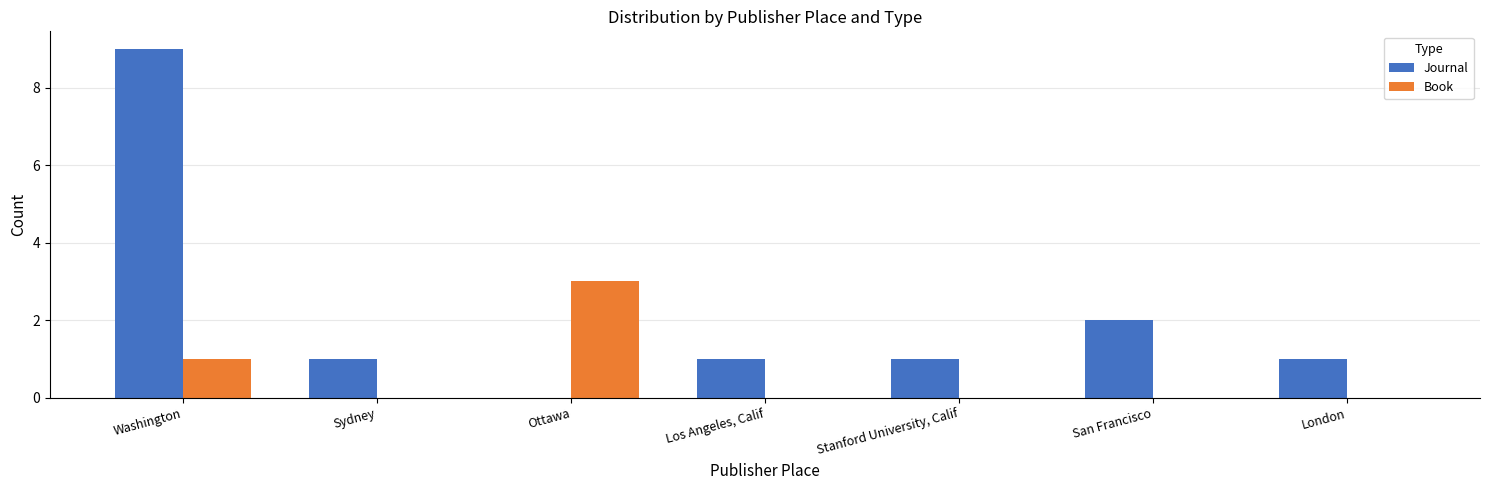

What is the highest value of the Journal series?

9